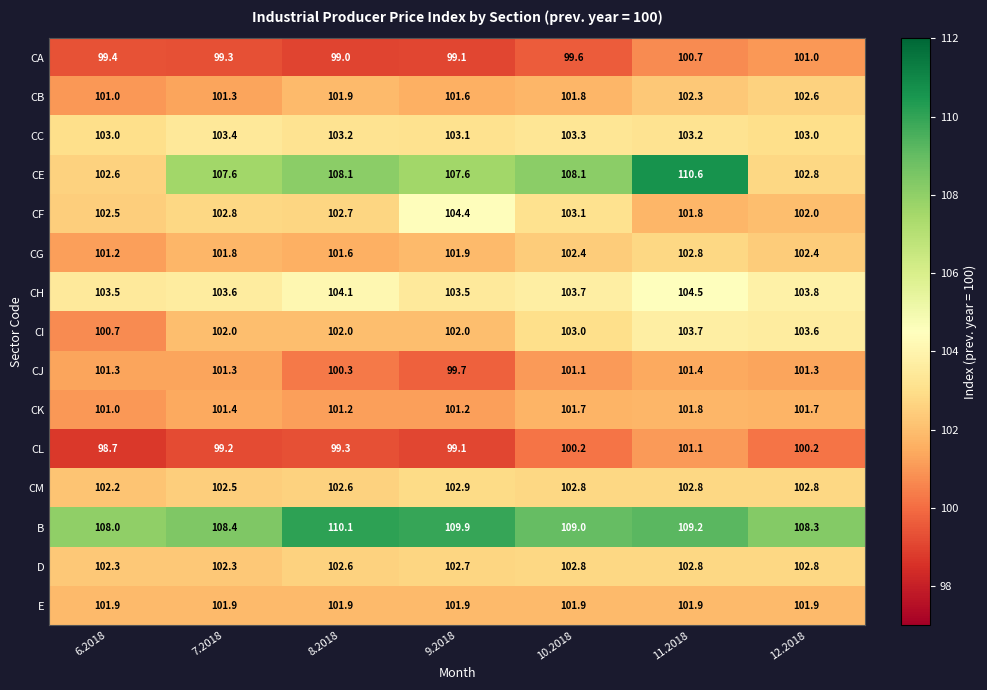

Where is CA nearest to the value 100?

10.2018